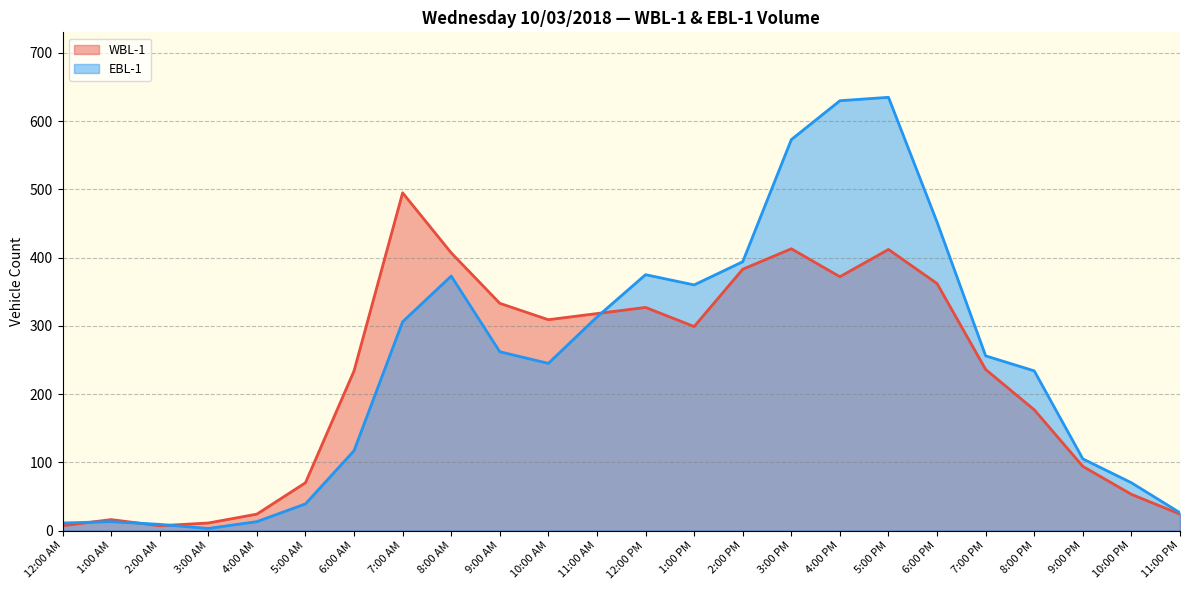

The value of WBL-1 at 6:00 AM is 234. True or false?

True